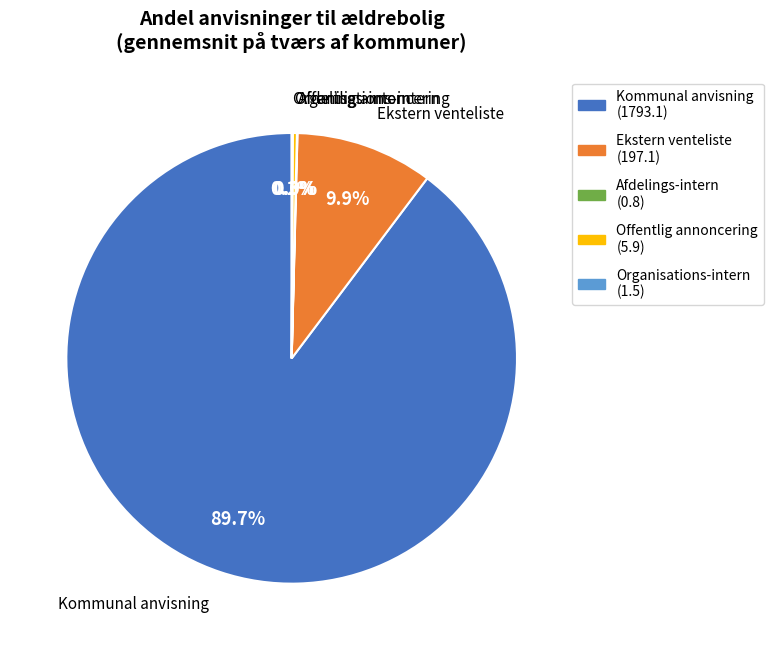

What is the total percentage of Ekstern venteliste and Offentlig annoncering?

10.2%